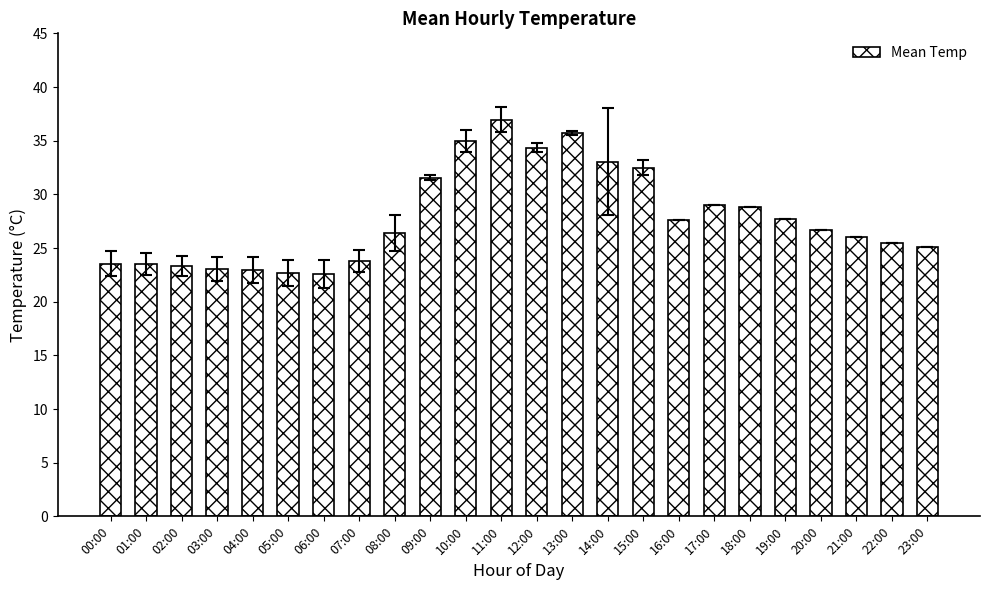

Is it true that the value at 03:00 is 13.9?

False